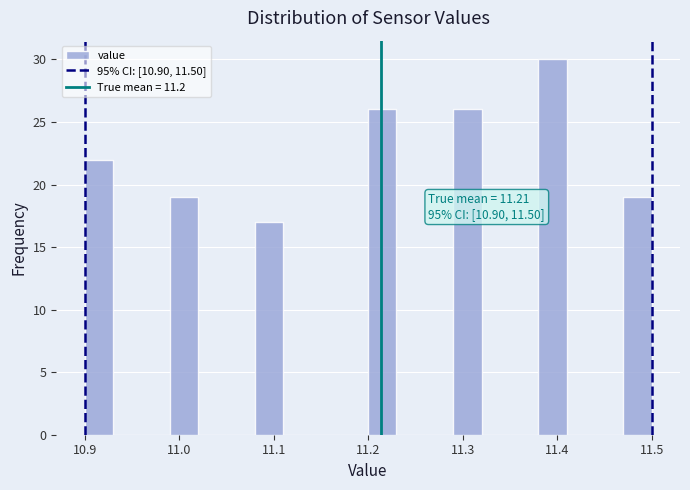

Around what value on the x-axis is the tallest bar? Give the approximate position of its centre, as read against the axis.

11.40